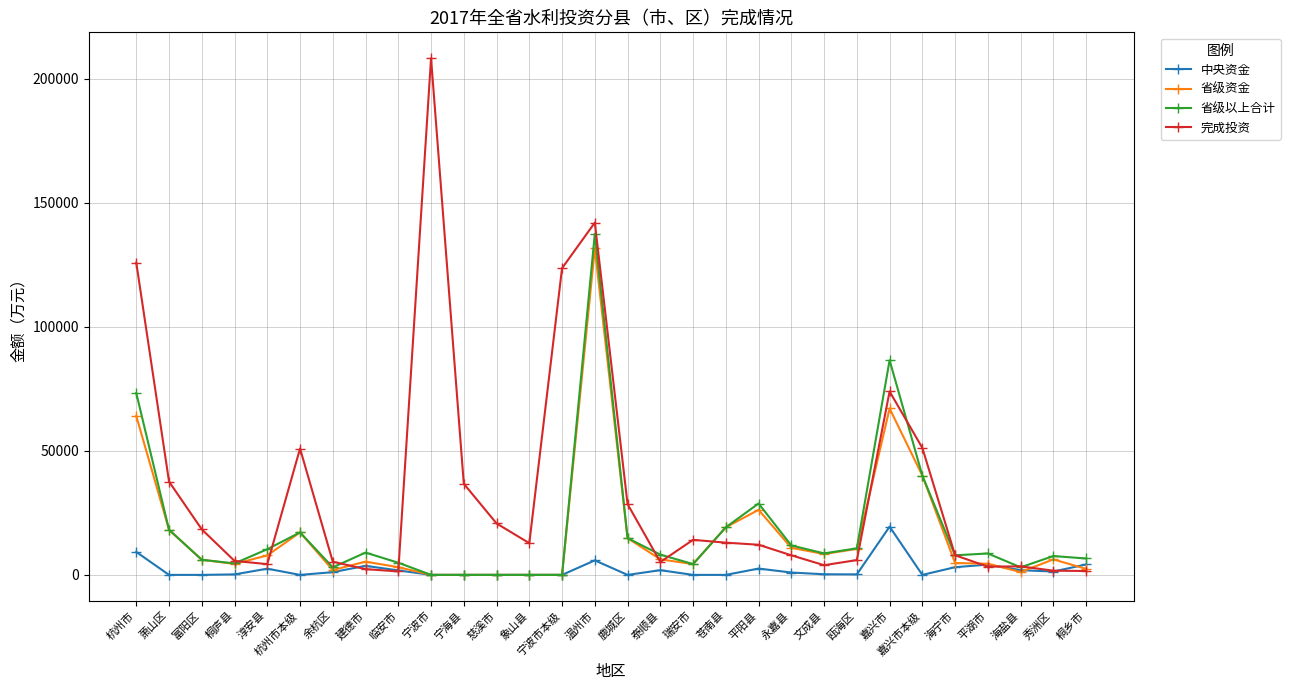

Between 建德市 and 宁波市, which series saw the biggest shift?

完成投资